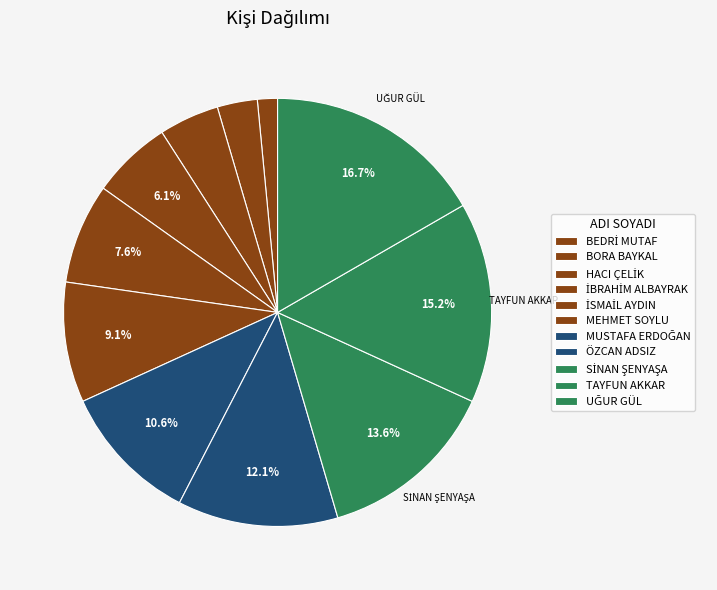

Which category has the smallest portion of the pie?

BEDRİ MUTAF